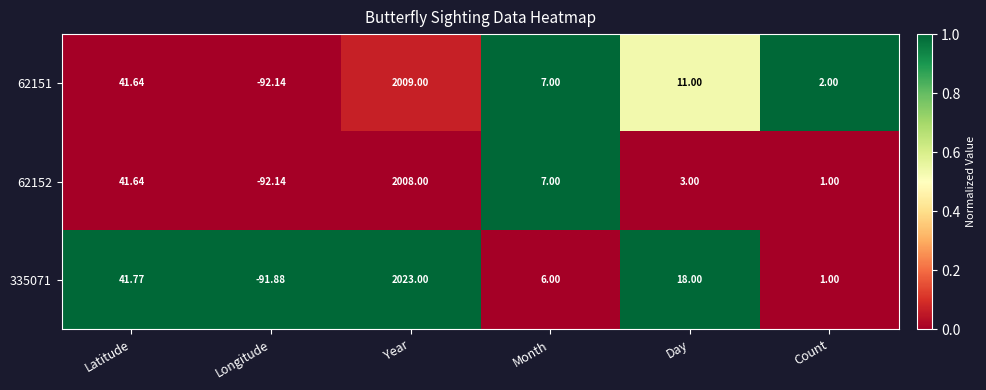

At which label does 62151 first exceed 11?

Latitude